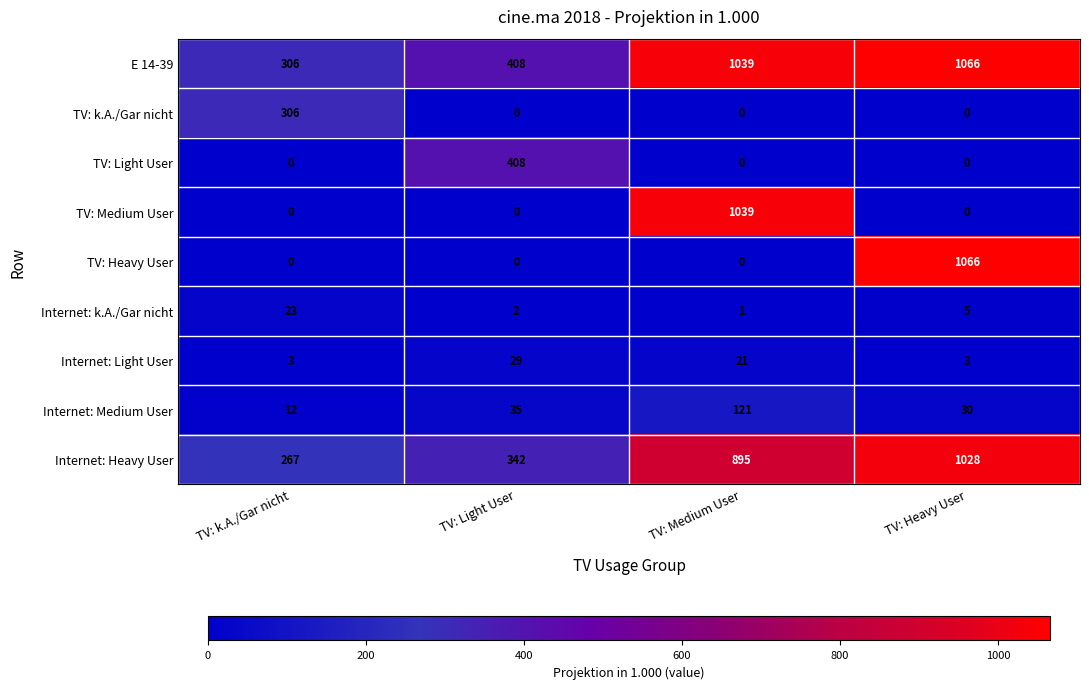

What is the sum of the E 14-39 values at TV: Heavy User and TV: k.A./Gar nicht?

1372